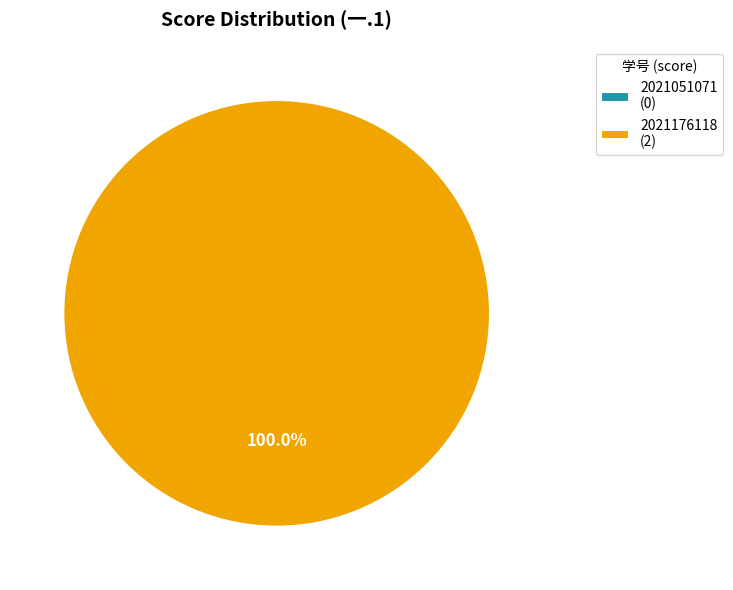

Does 2021051071 represent more than half of the total?

No